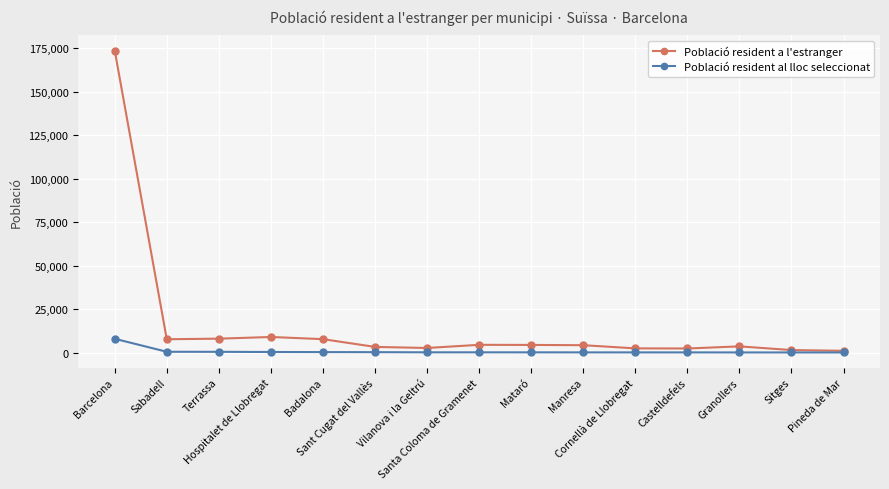

Does the chart have visible grid lines?

Yes